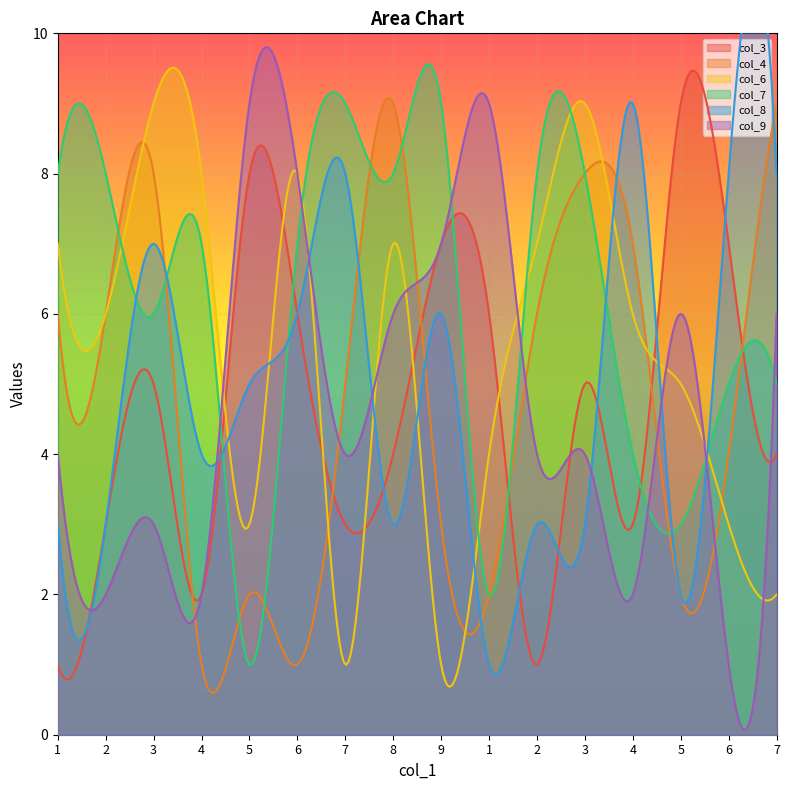

Does the chart display data point markers on the line(s)?

No